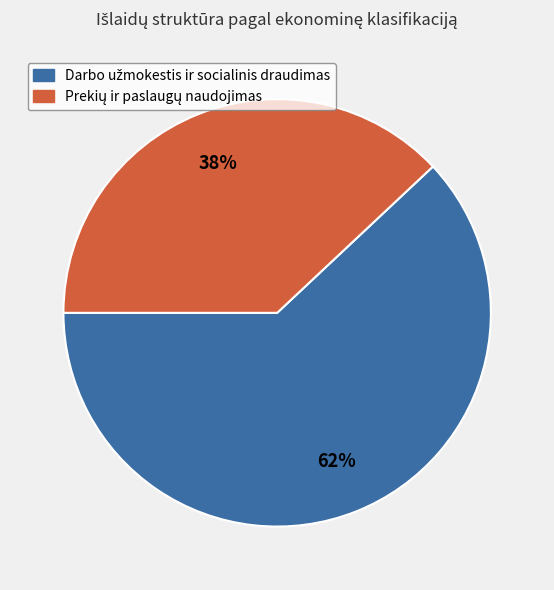

How many segments does this pie chart have?

2